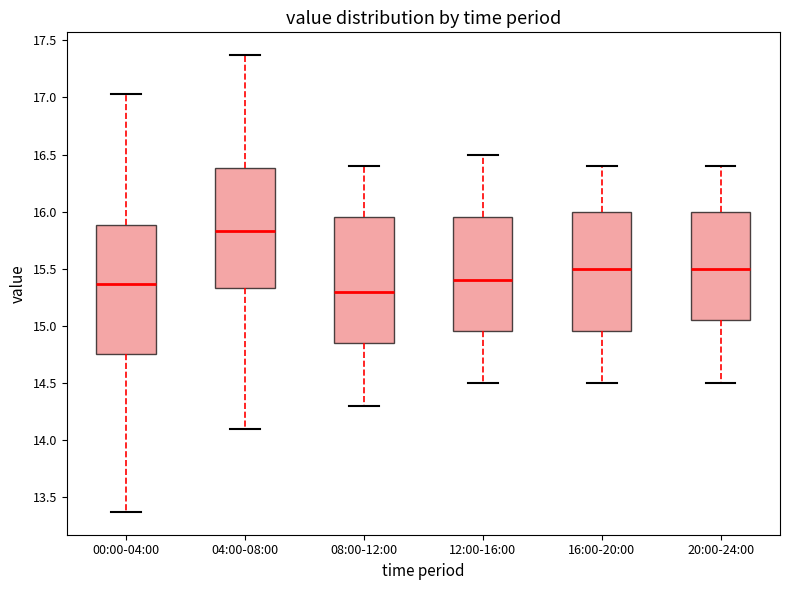

Where does the upper whisker of the box for 16:00-20:00 end on the y-axis? The values are not printed on the chart, so give them approximately, as read against the axis.

16.40